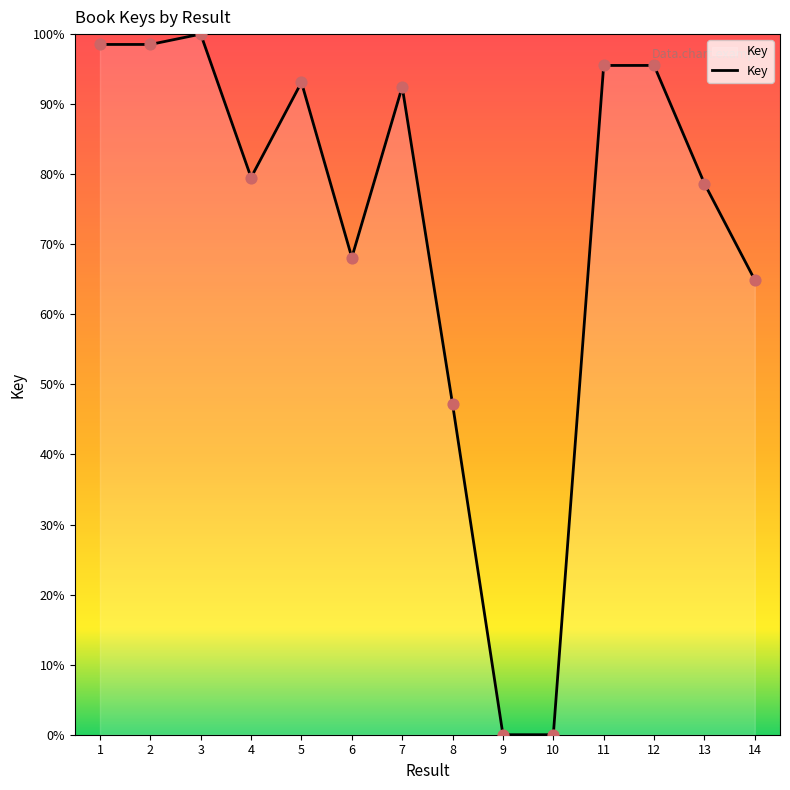

Between 10 and 8, which is larger?

8